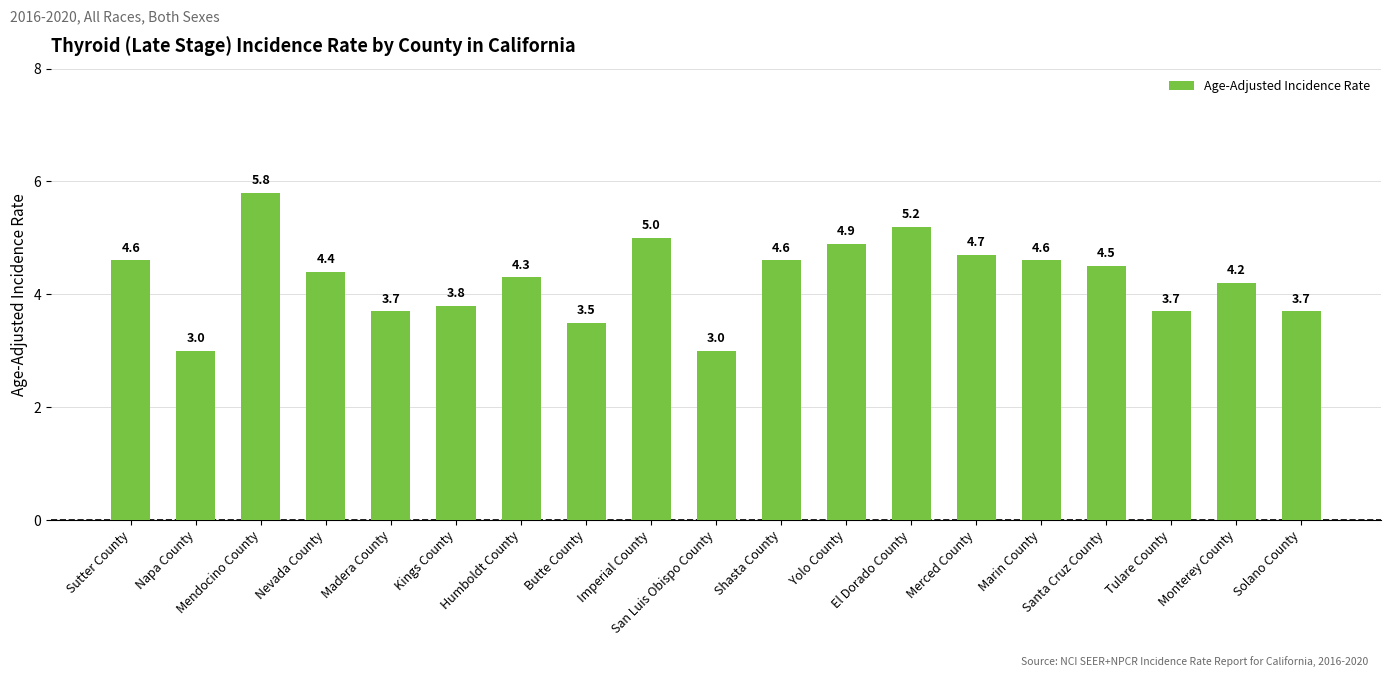

Read the value at Kings County.

3.8